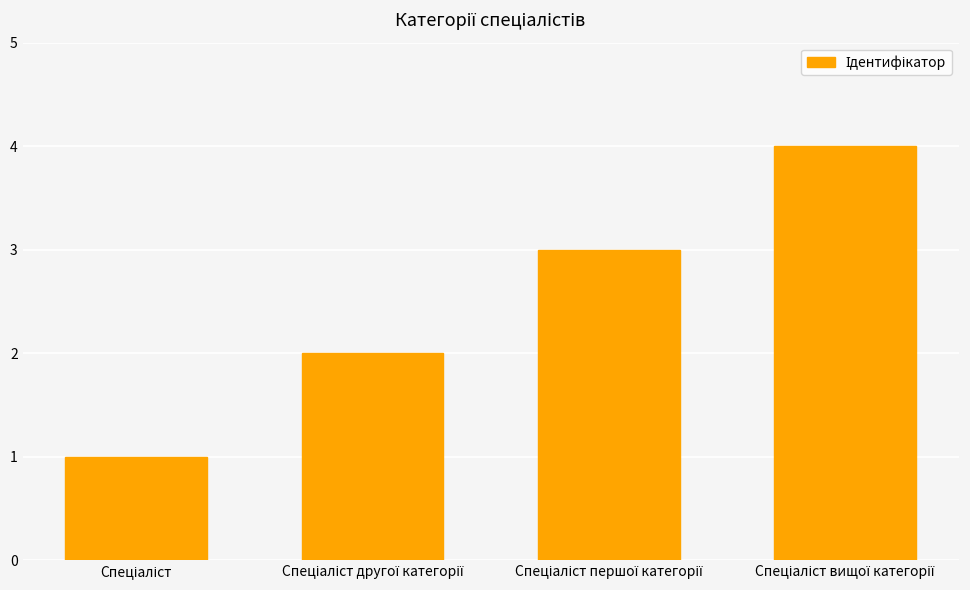

What is the difference between the maximum and minimum values?

3